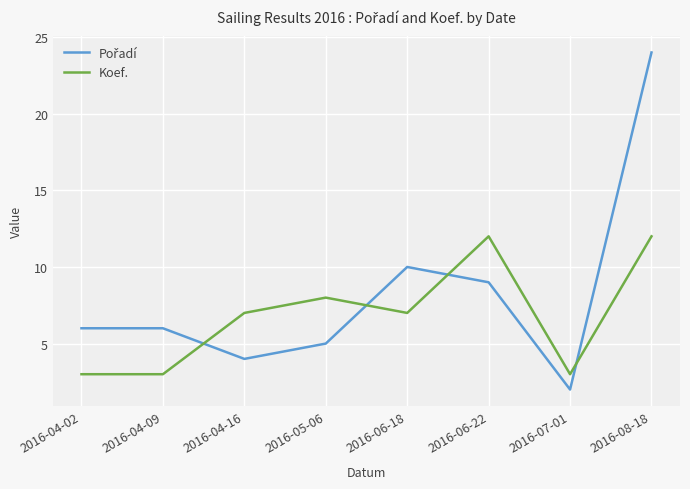

What is the difference between the Koef. values at 2016-04-09 and 2016-06-18?

4